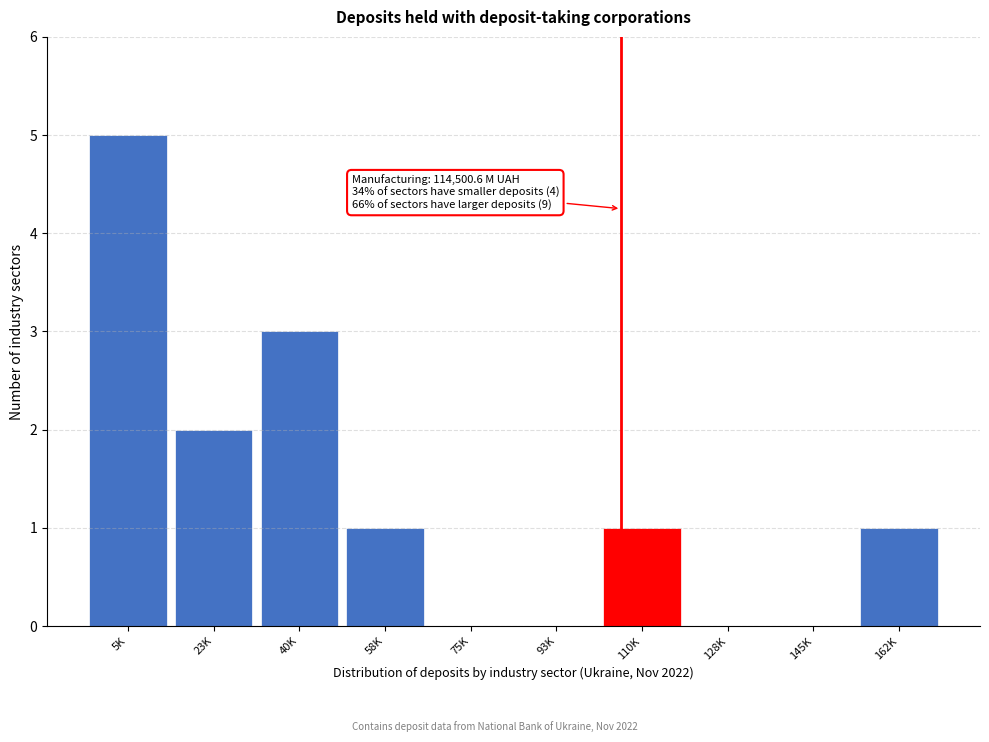

Reading left to right, what are all the values shown in this chart?

5K=5	23K=2	40K=3	58K=1	75K=0	93K=0	110K=1	128K=0	145K=0	162K=1